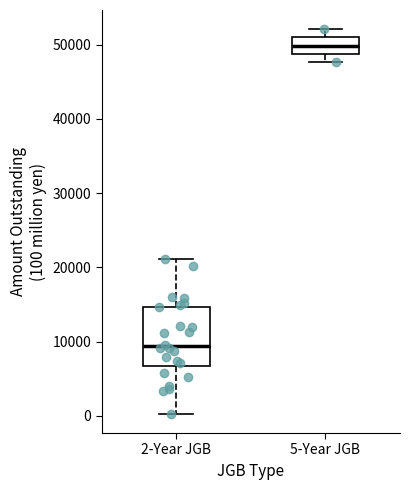

Reading left to right, transcribe this box plot: for each box, give where its median line is, the range the box spans, and where its two whiskers end, as read against the y-axis. The values are not printed on the chart, so give them approximately, as read against the axis.

2-Year JGB: median 9000, box 7000 to 15000, whiskers 0 to 21000
5-Year JGB: median 50000, box 49000 to 51000, whiskers 48000 to 52000